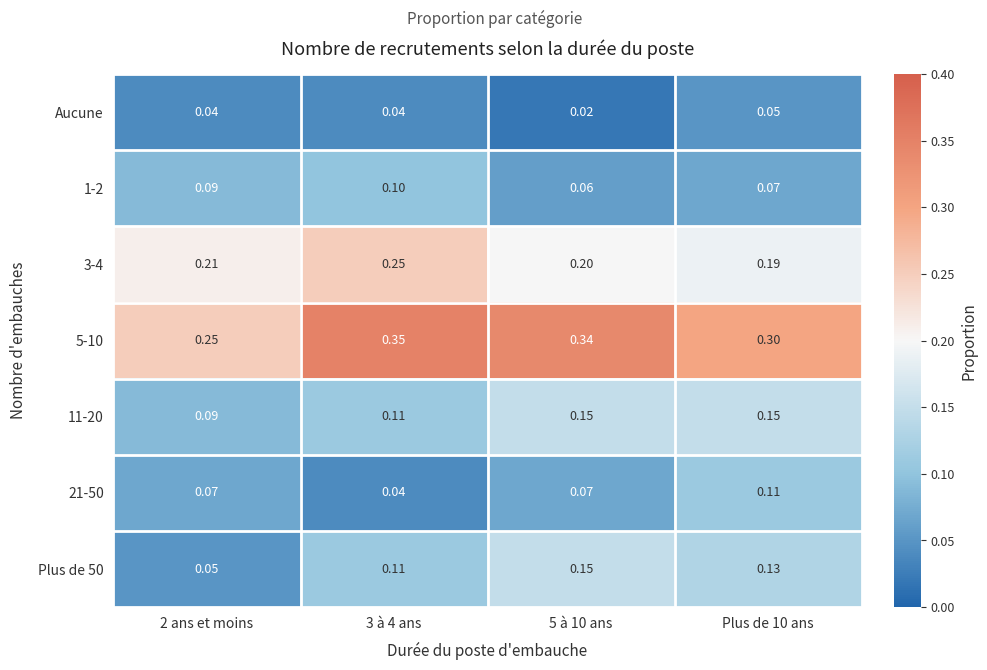

Is the value of 11-20 at 2 ans et moins greater than the value of 5-10 at 5 à 10 ans?

No